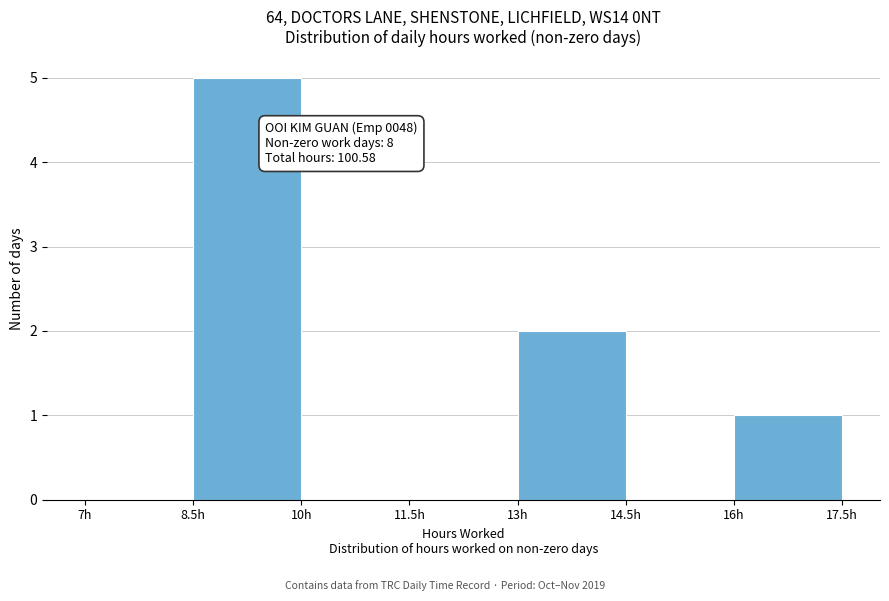

Over which range of the x-axis is the bar tallest?

8.5 to 10.0